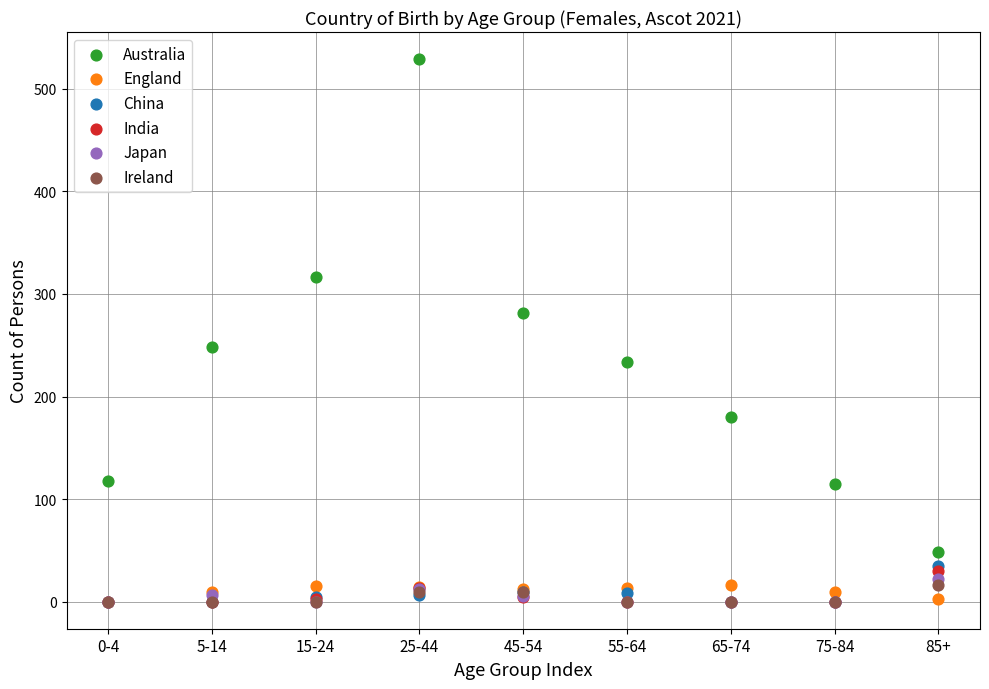

Which series contains the highest Y value?

Australia